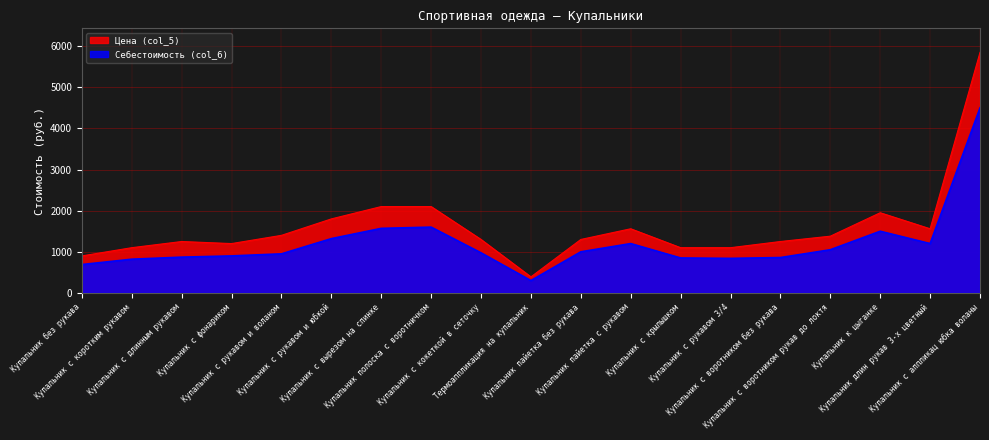

List the series in order of their peak value, lowest first.

Себестоимость (col_6), Цена (col_5)